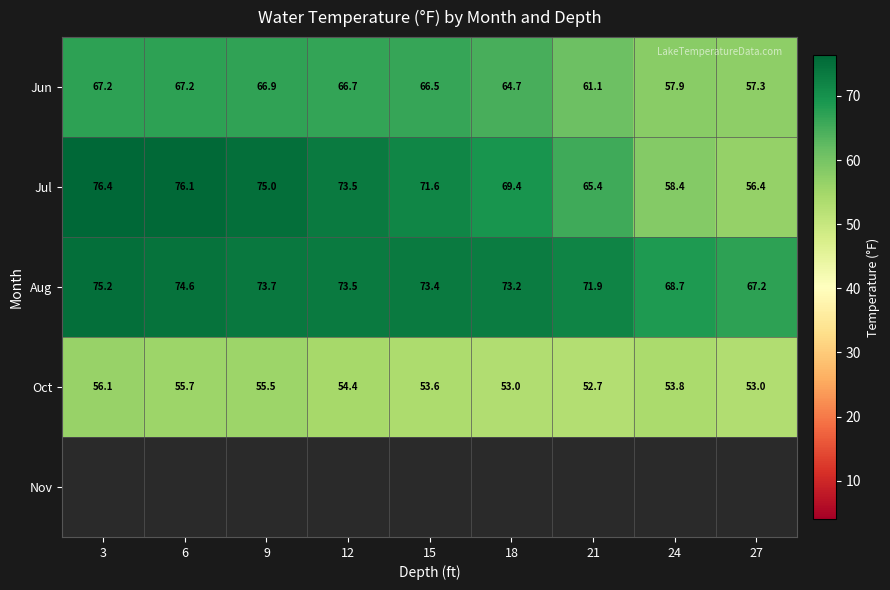

The Oct series shows 53.8 at 24. True or false?

True